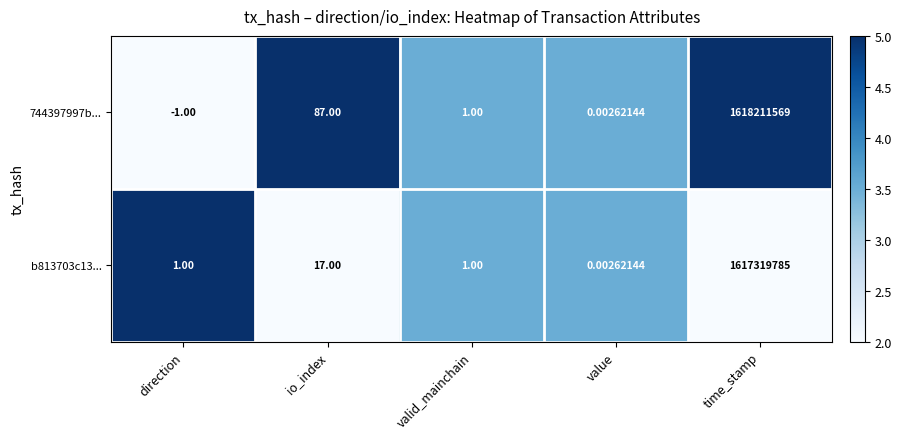

Which category has the highest value across all series?

time_stamp